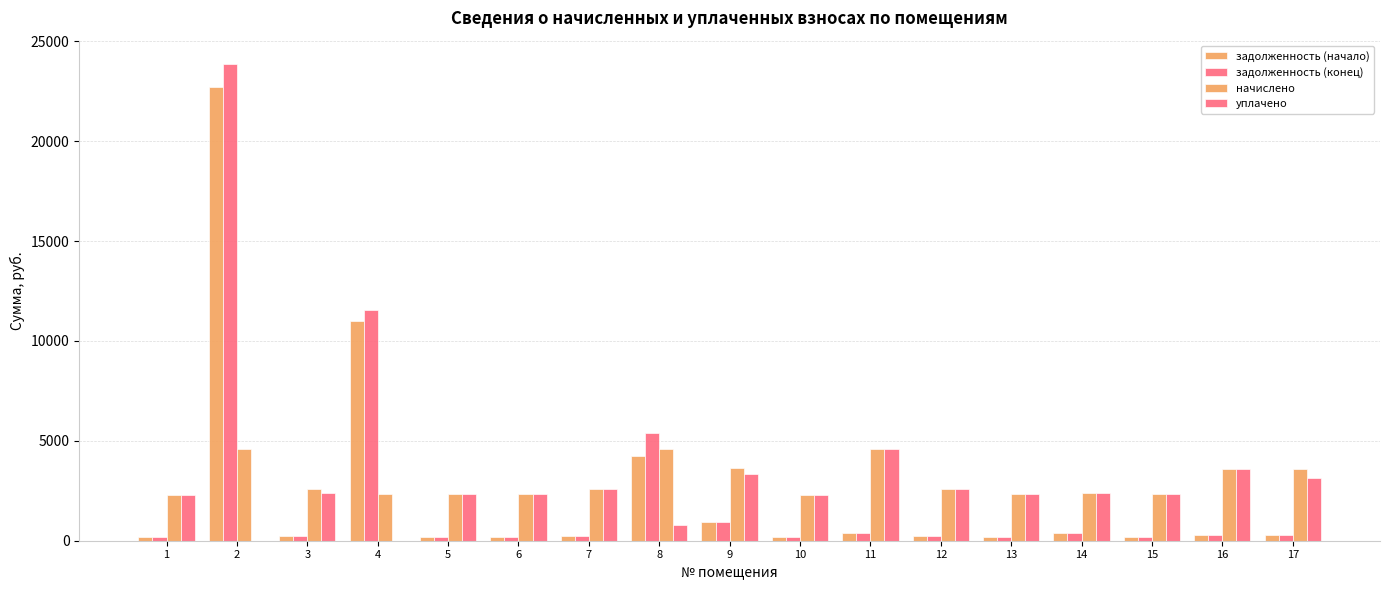

Reading left to right, transcribe all the data shown in this chart.

задолженность (начало): 192.4	22689.7	216.1	10974.9	196.7	196.7	216.1	4244.3	924.1	192.4	383.0	216.1	196.8	404.9	196.7	301.1	301.1
задолженность (конец): 192.4	23838.8	216.1	11564.9	196.7	196.7	216.1	5393.3	926.4	192.4	383.0	216.1	196.1	404.9	196.7	301.1	300.1
начислено: 2309.0	4596.2	2593.1	2360.0	2360.0	2360.0	2593.1	4596.2	3627.5	2309.0	4596.2	2593.1	2352.7	2367.4	2360.0	3612.8	3612.8
уплачено: 2309.0	0.0	2377.0	0.0	2360.0	2360.0	2593.1	766.0	3322.0	2309.0	4596.2	2593.1	2352.7	2364.6	2360.0	3612.8	3119.1